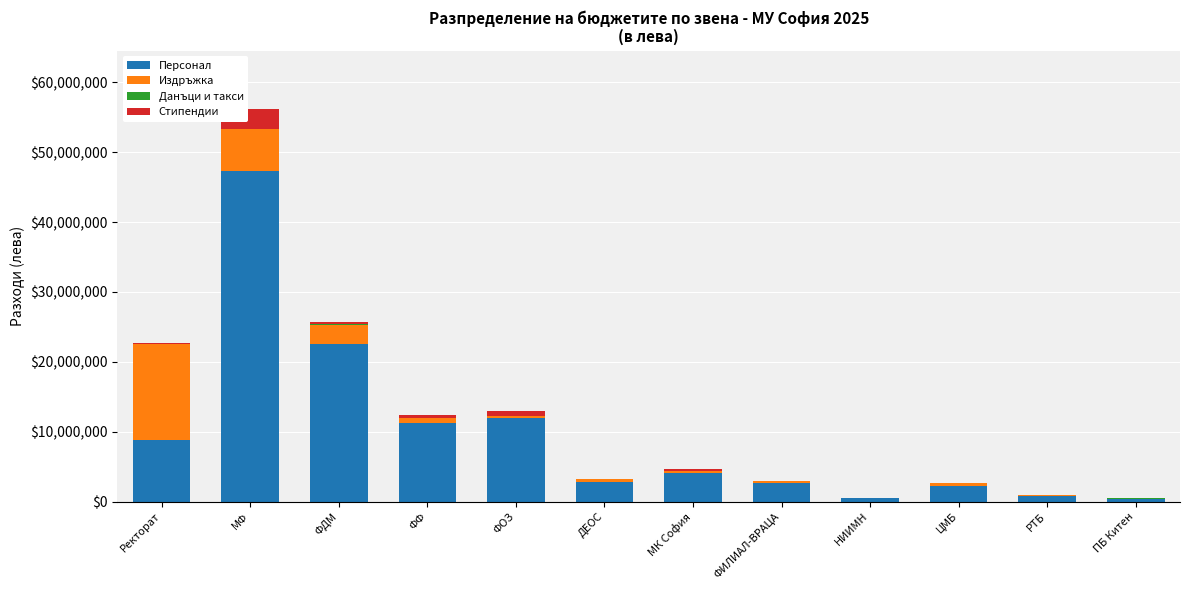

True or false: Персонал has a value of 76622600 at МФ.

False